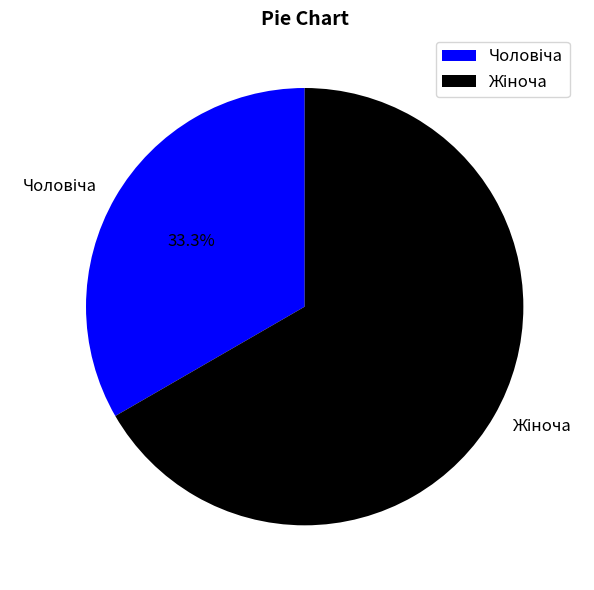

Is there any slice that represents more than half of the pie?

Yes